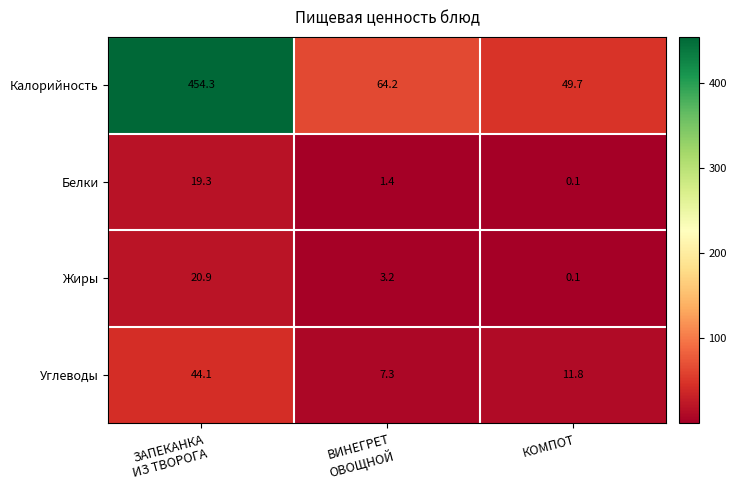

Which series changed the most between ВИНЕГРЕТ
ОВОЩНОЙ and КОМПОТ?

Калорийность